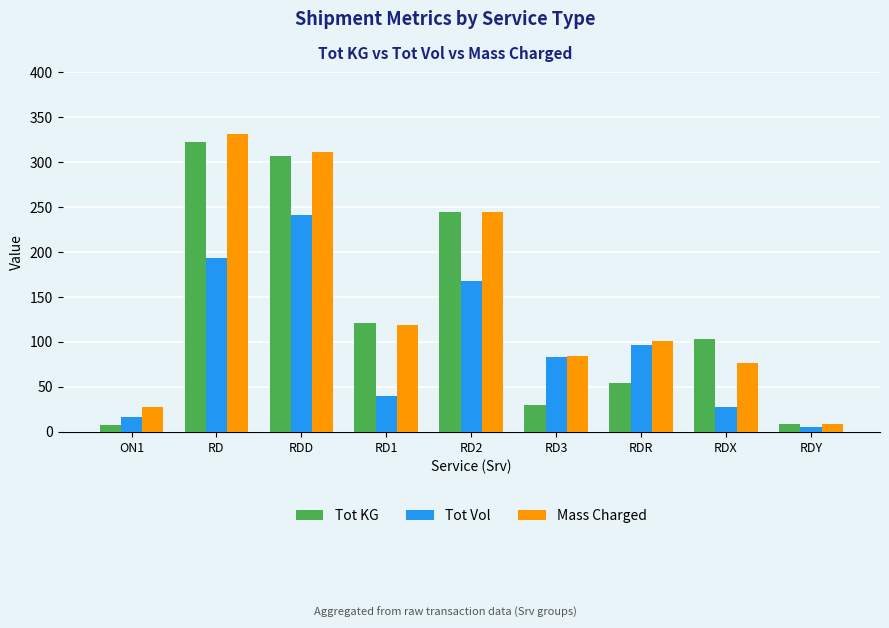

How many data points in Mass Charged are less than 101?

4